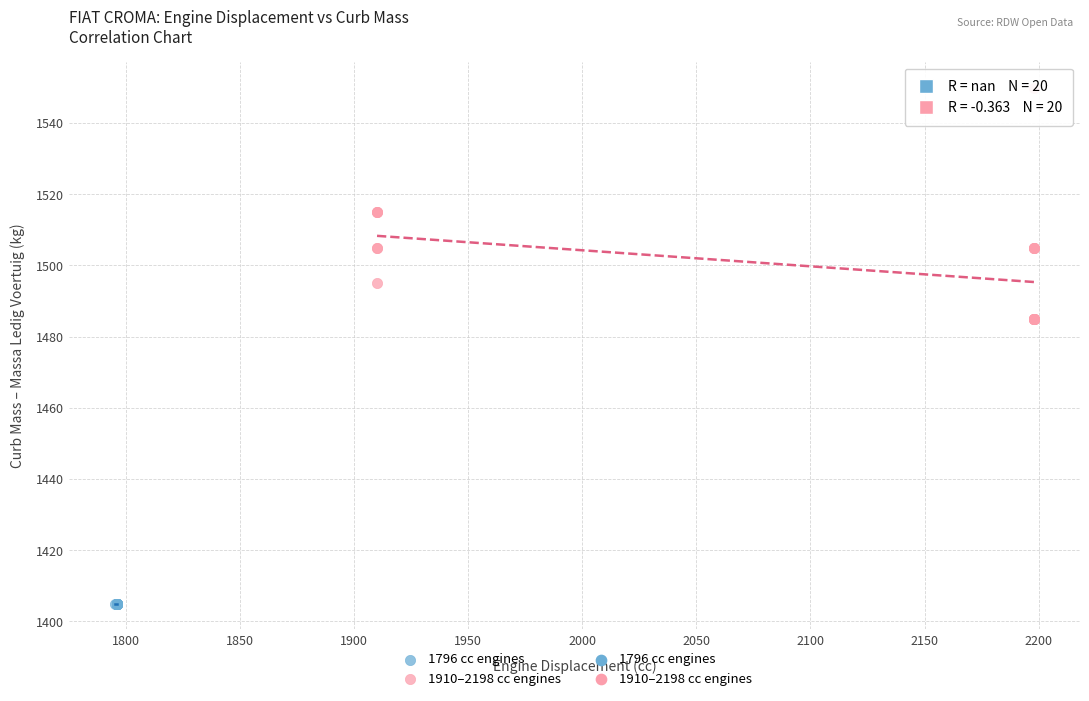

Which series reaches the maximum Y coordinate?

1910–2198 cc engines